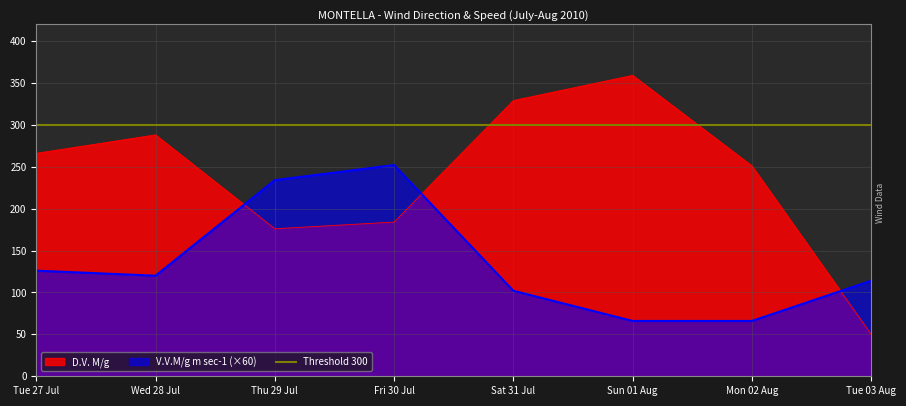

What is the value of the D.V. M/g point at the 5th from the left?

329